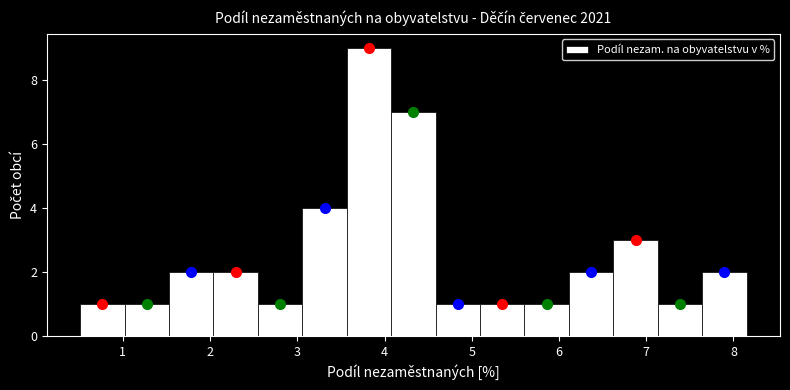

Reading left to right, transcribe this chart: for each bar, give the range it covers on the x-axis and its height. Neither the bar edges nor the heights are printed on the chart, so give them approximately, as read against the axes.

0.5 to 1.0: 1
1.0 to 1.5: 1
1.5 to 2.0: 2
2.0 to 2.5: 2
2.5 to 3.1: 1
3.1 to 3.6: 4
3.6 to 4.1: 9
4.1 to 4.6: 7
4.6 to 5.1: 1
5.1 to 5.6: 1
5.6 to 6.1: 1
6.1 to 6.6: 2
6.6 to 7.1: 3
7.1 to 7.6: 1
7.6 to 8.2: 2